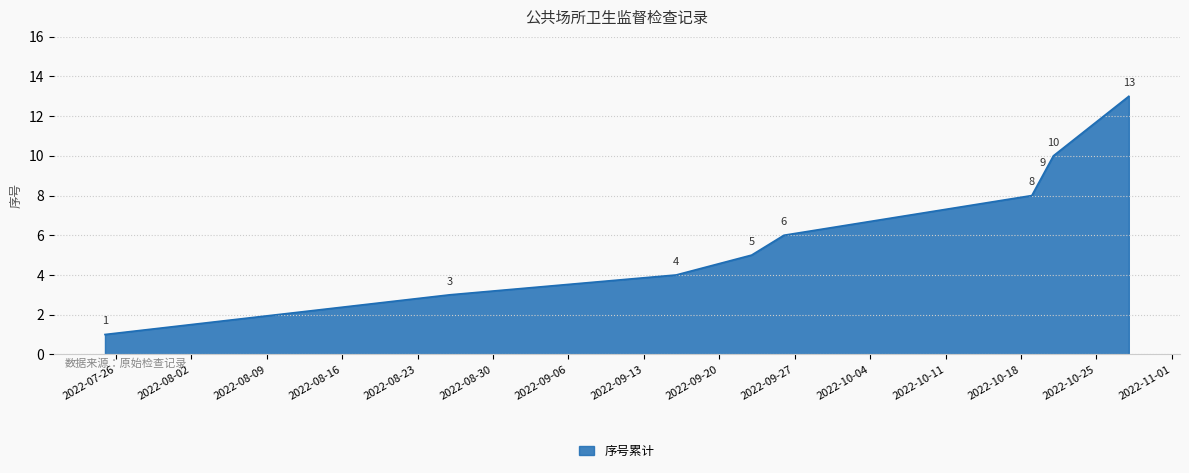

What is the greatest value displayed?

13